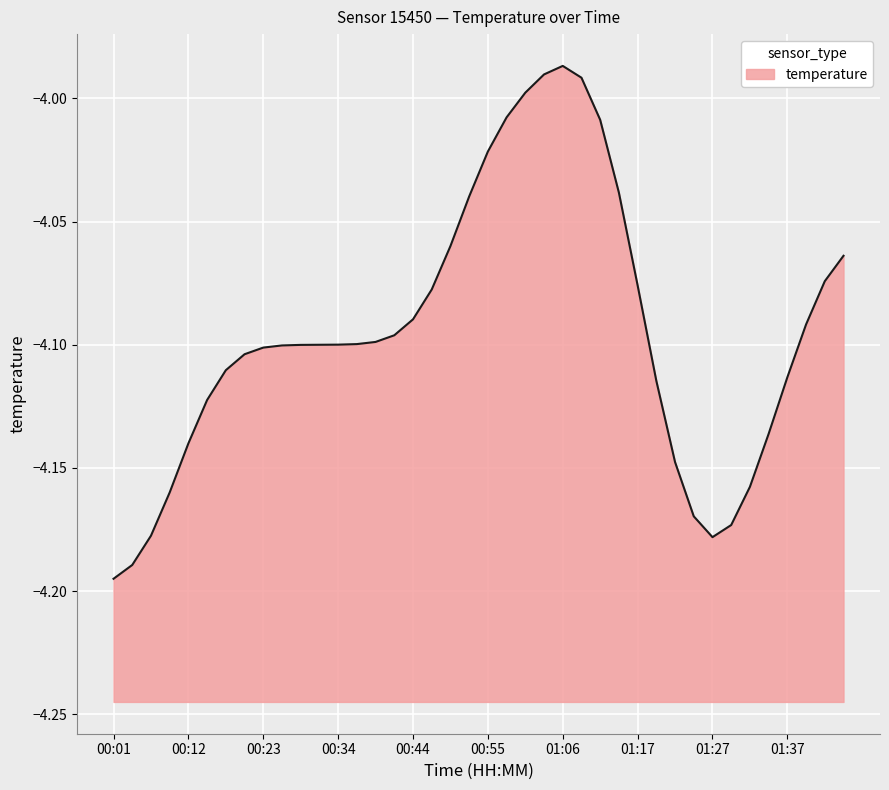

Is it true that the value at 00:34 is -1.8?

False